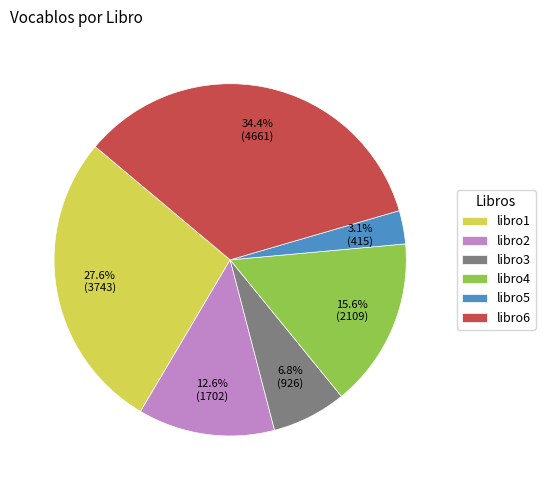

True or false: libro3 accounts for 7% of the total.

True